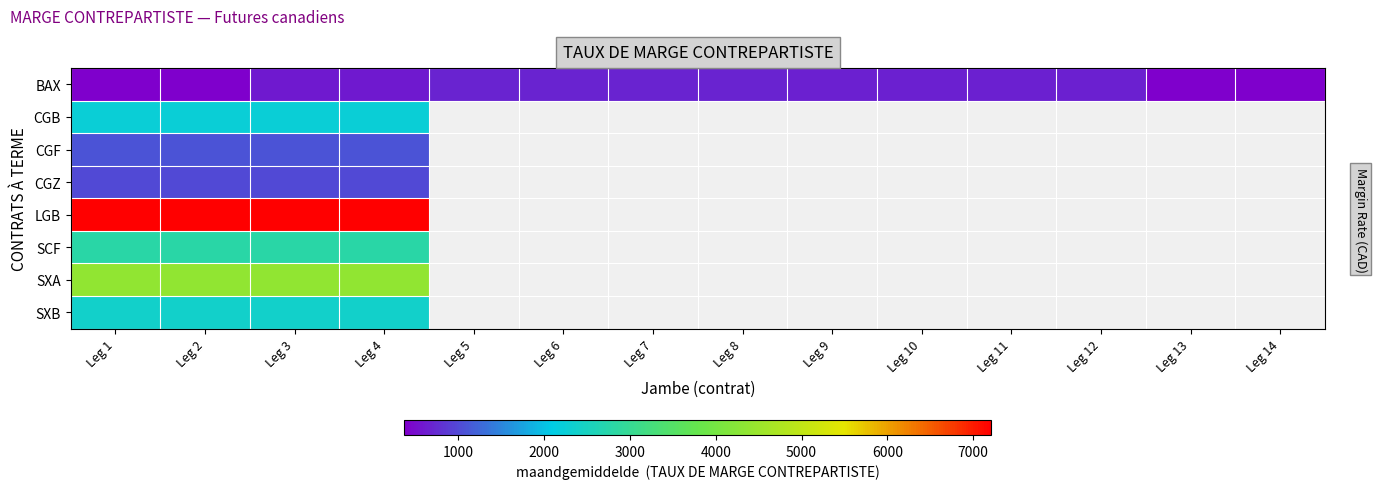

Between Leg 8 and Leg 10, which series saw the biggest shift?

BAX